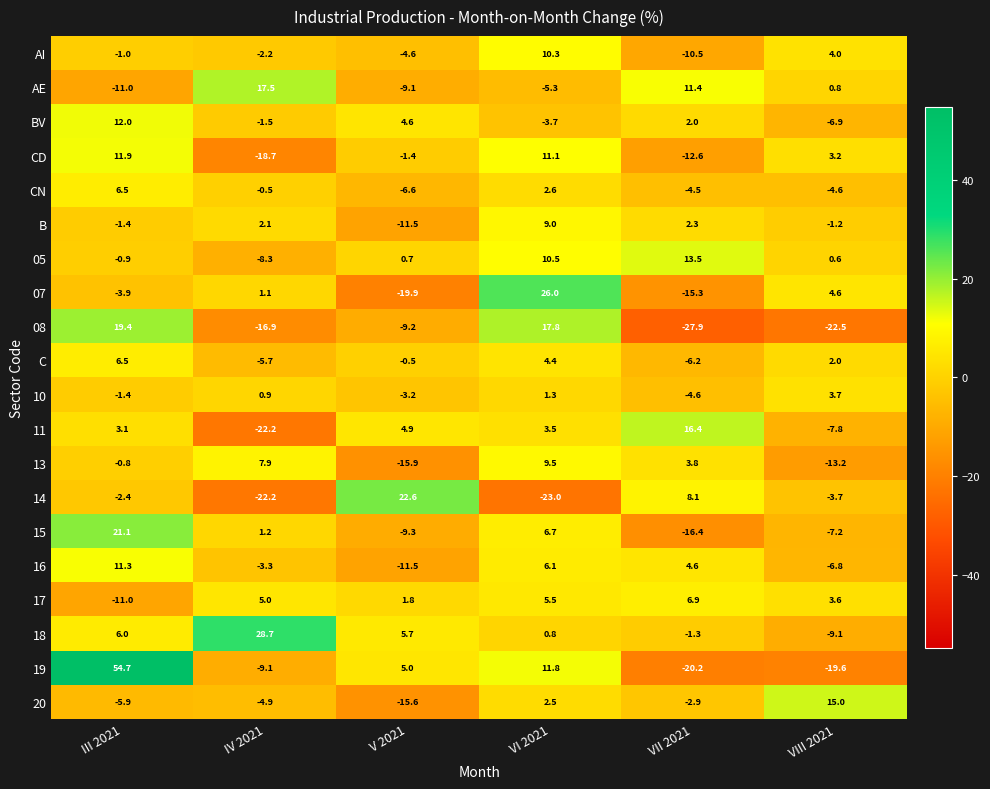

What is the difference between the BV values at VII 2021 and VIII 2021?

8.9